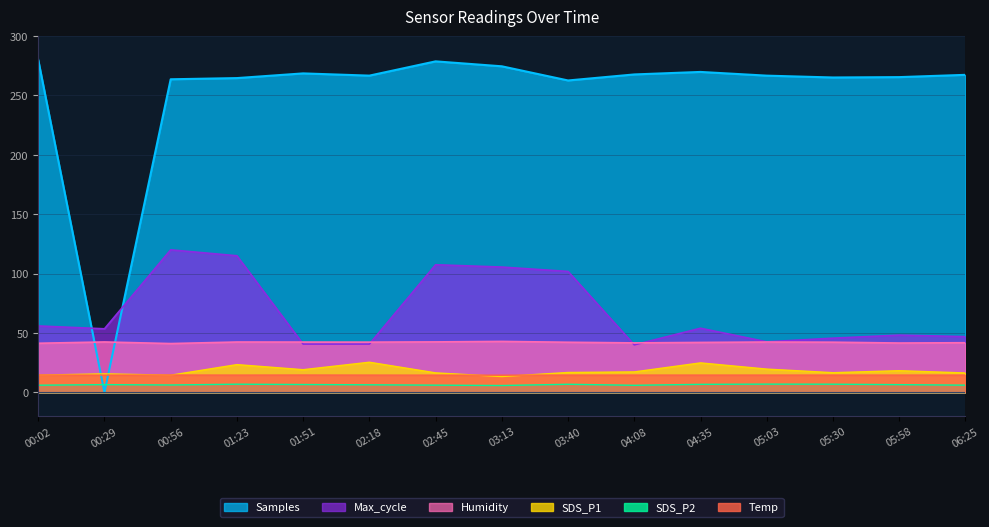

At which category is the sum across all series the highest?

01:23